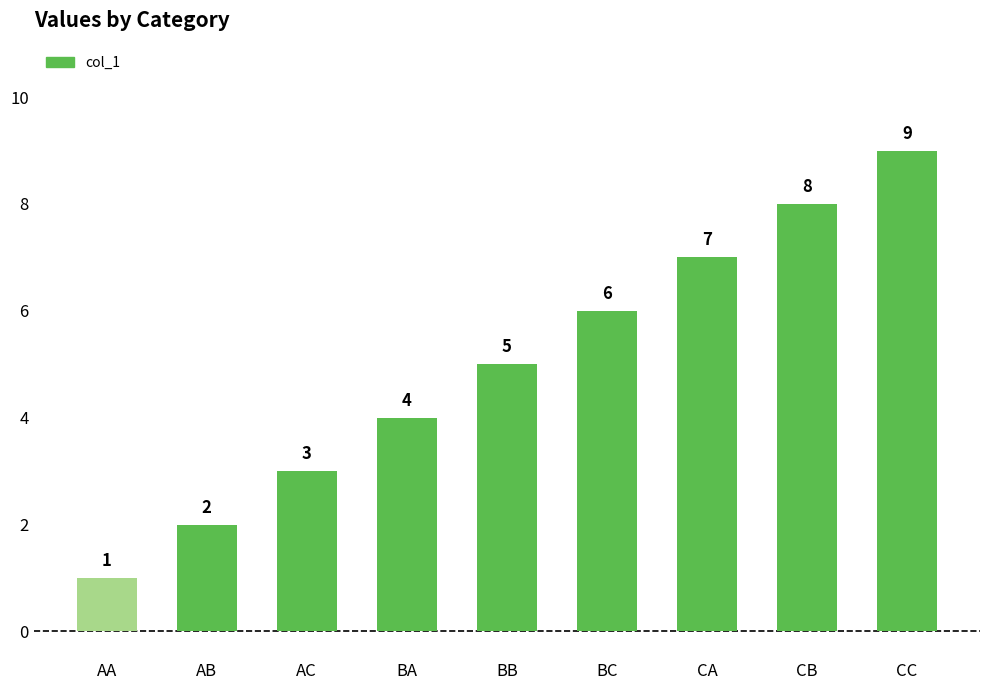

Where is the data nearest to the value 5?

BB